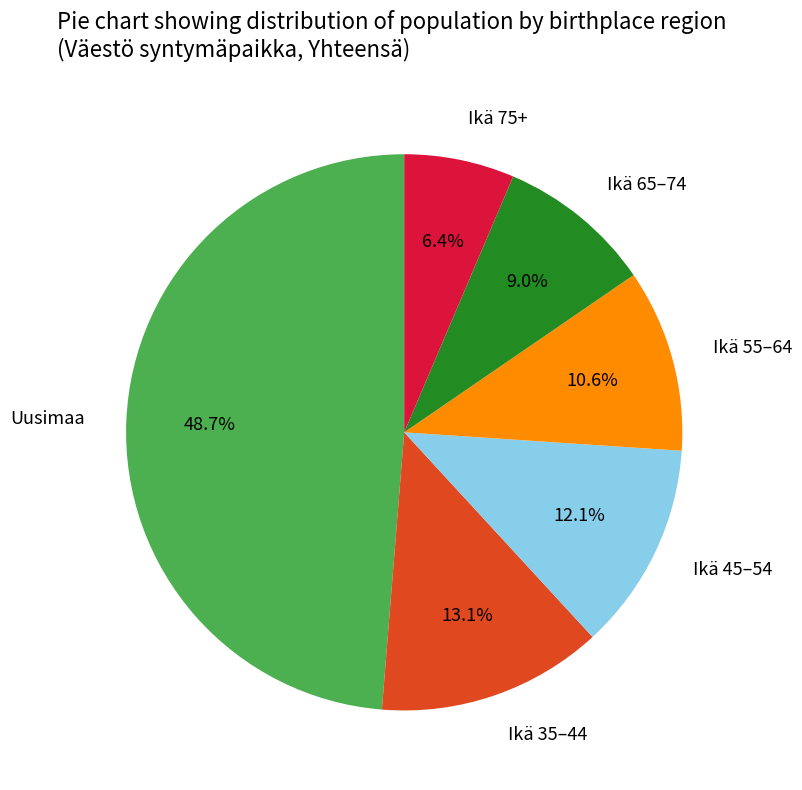

Which has a higher value, Ikä 55–64 or Ikä 35–44?

Ikä 35–44